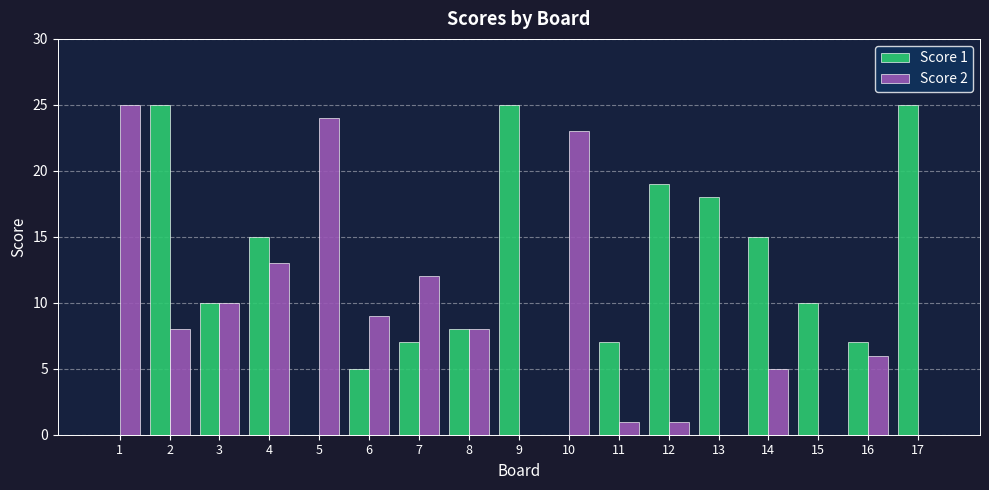

True or false: Score 2 has a value of 0 at 15.

True